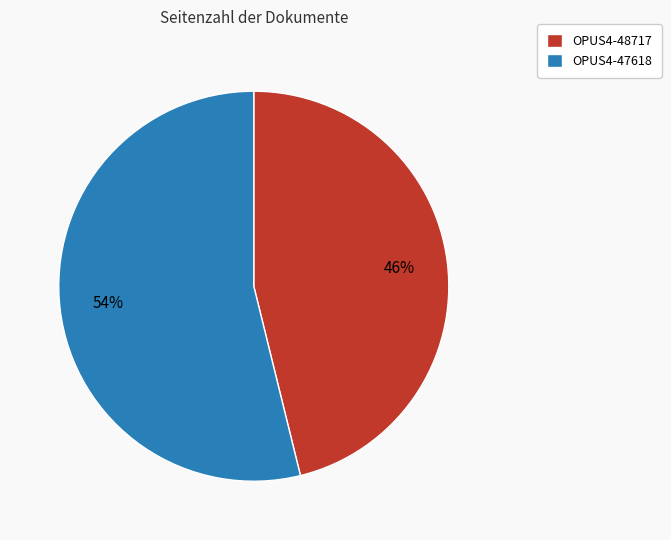

To the nearest percent, what percentage of the pie is OPUS4-48717?

46%